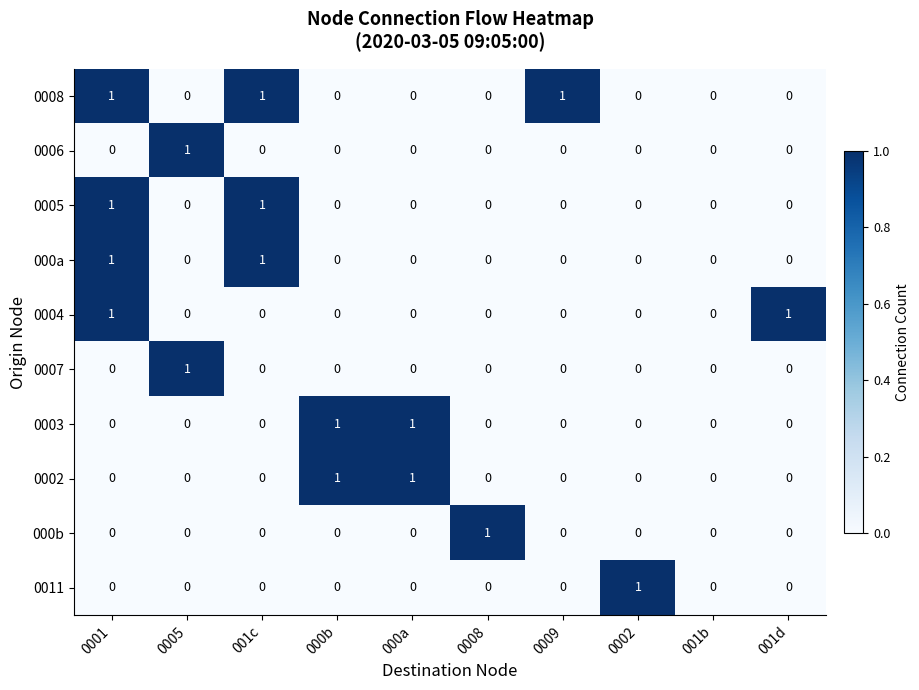

Is it true that 0007 equals 0 at 0001?

True